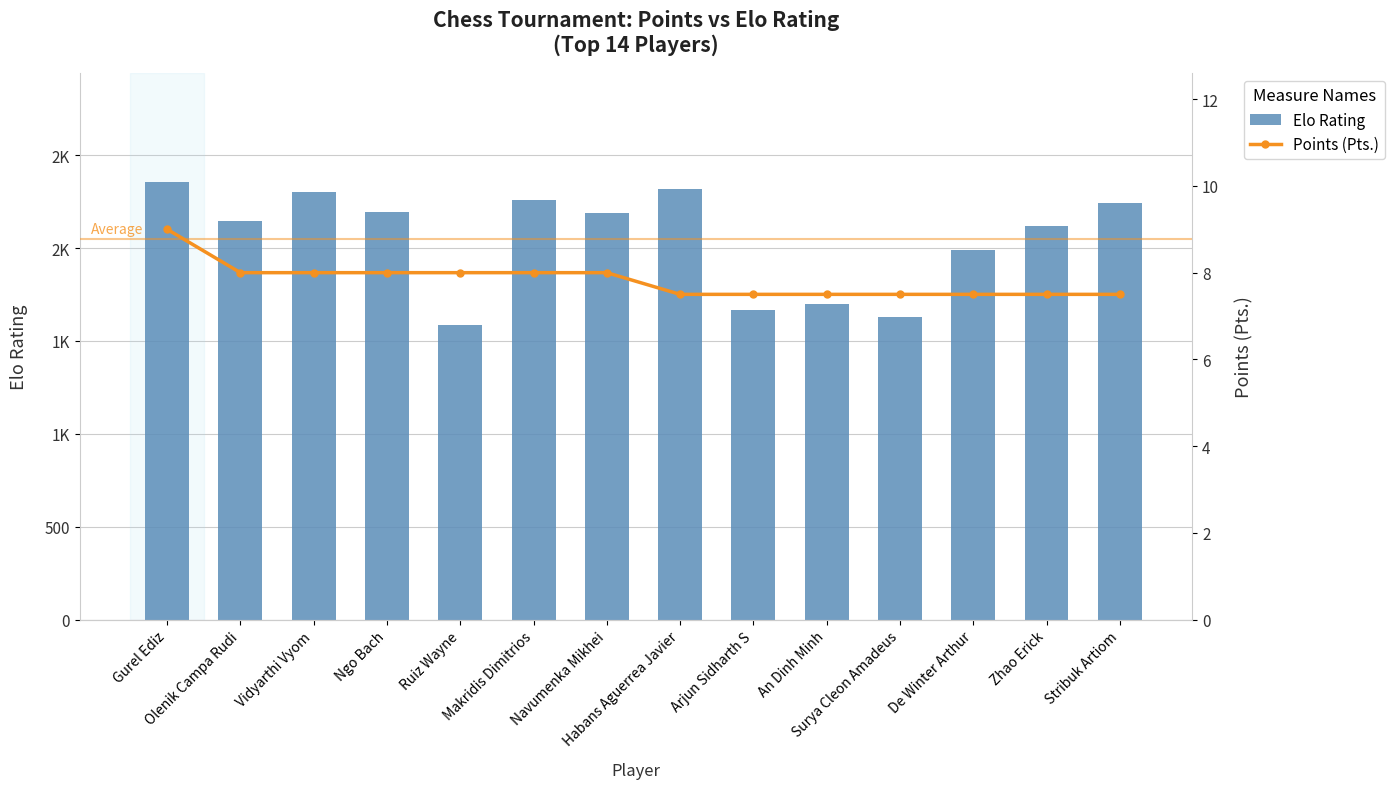

What are all the series names shown in the legend?

Elo Rating, Points (Pts.)